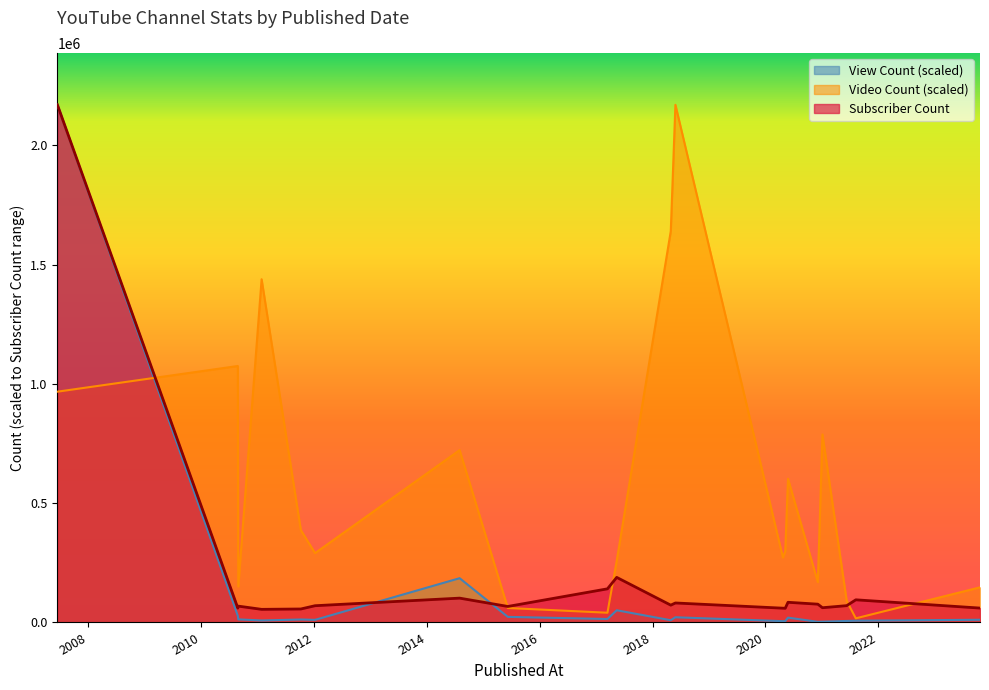

Does the chart have visible grid lines?

No